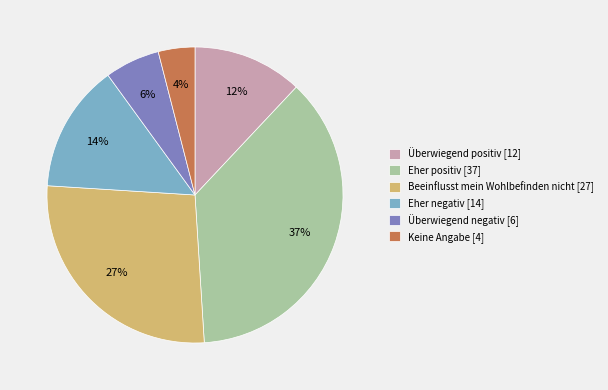

How many slices are in this pie chart?

6